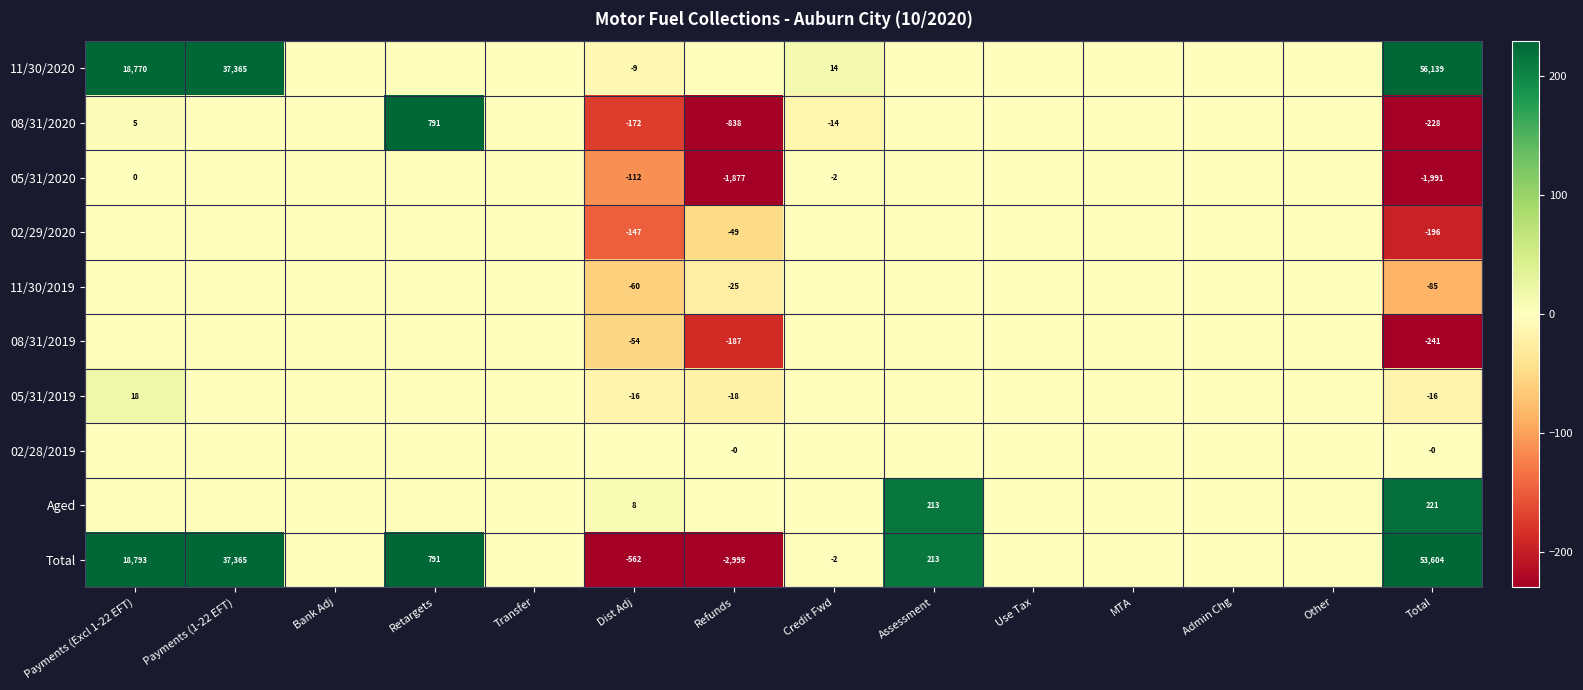

Is it true that 08/31/2020 equals -228 at Total?

True